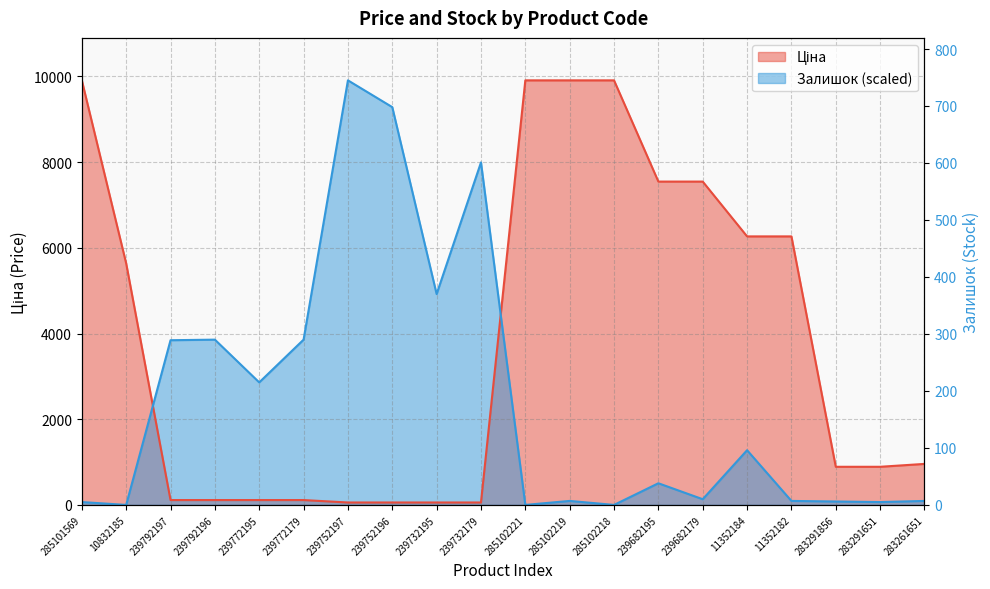

Rank the categories by Ціна value from highest to lowest.

285101569, 285102221, 285102219, 285102218, 239682195, 239682179, 11352184, 11352182, 10832185, 283261651, 283291856, 283291651, 239792197, 239792196, 239772195, 239772179, 239752197, 239752196, 239732195, 239732179